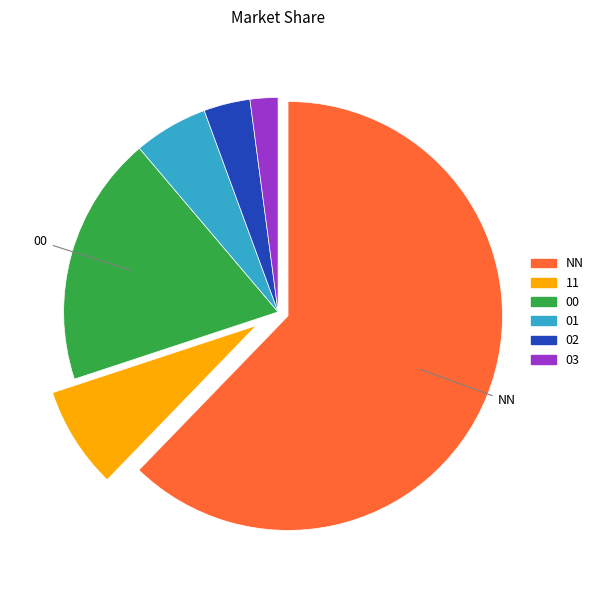

Does 11 account for over 50% of the chart?

No